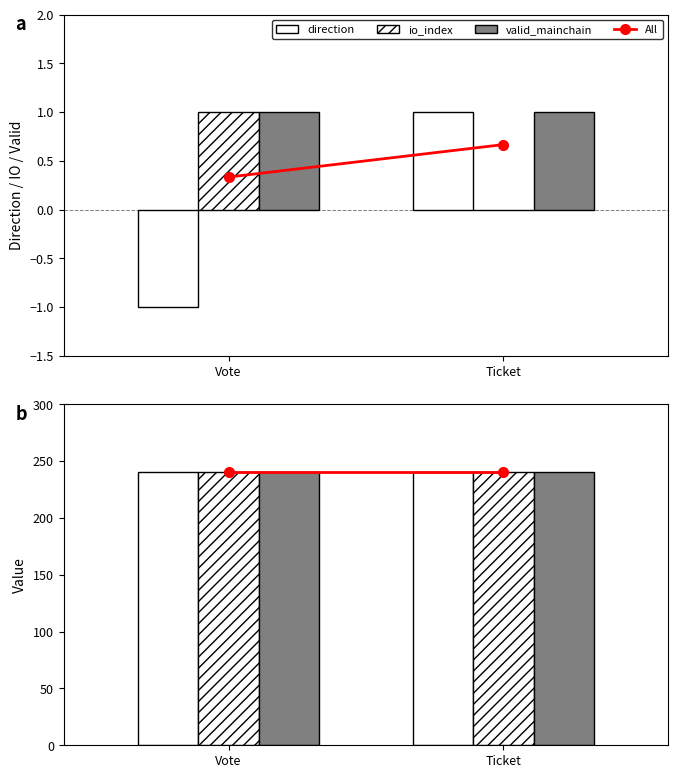

Which category has the lowest value across all series?

Vote